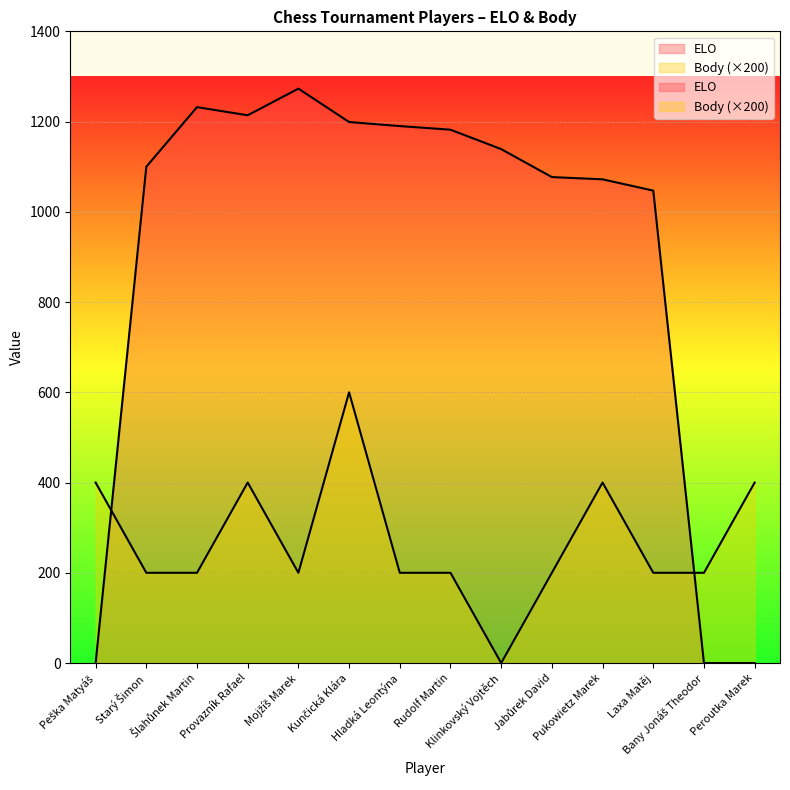

At which category does ELO reach its first local peak?

Šlahůnek Martin